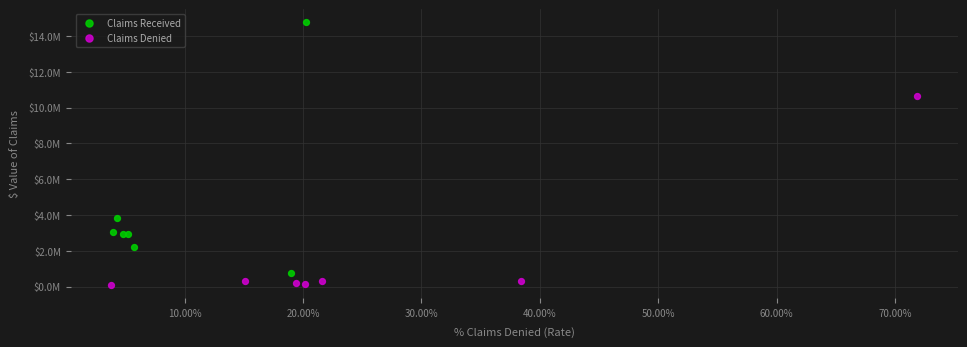

Which series reaches the minimum Y coordinate?

Claims Denied